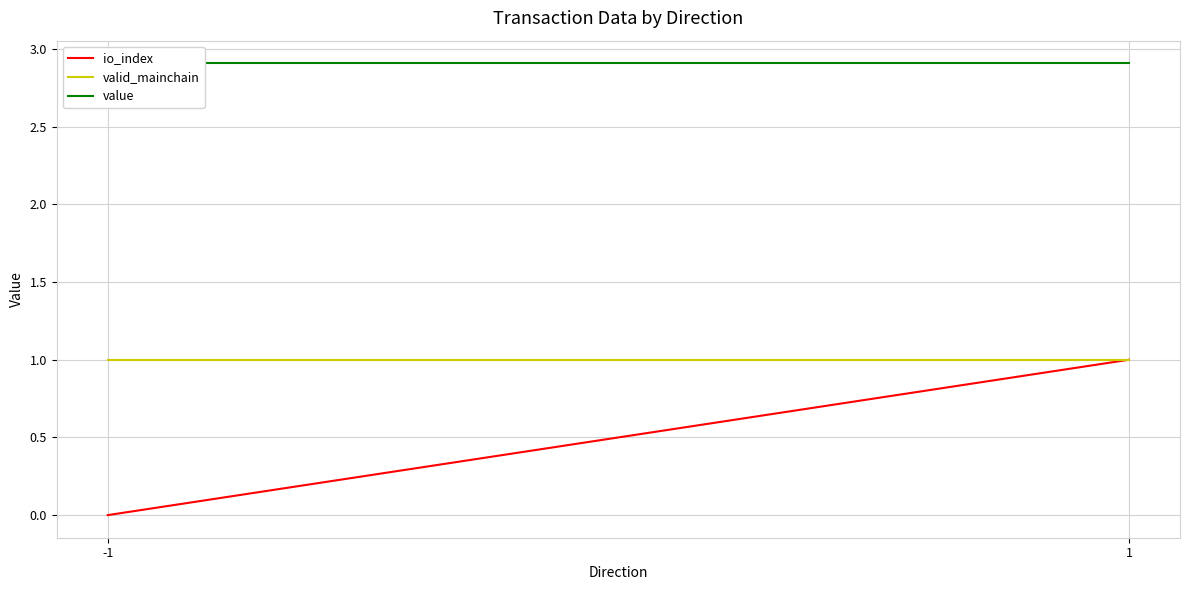

Reading right to left, what are all the values shown in this chart?

io_index: 1=1.0	-1=0.0
valid_mainchain: 1=1.0	-1=1.0
value: 1=2.9	-1=2.9